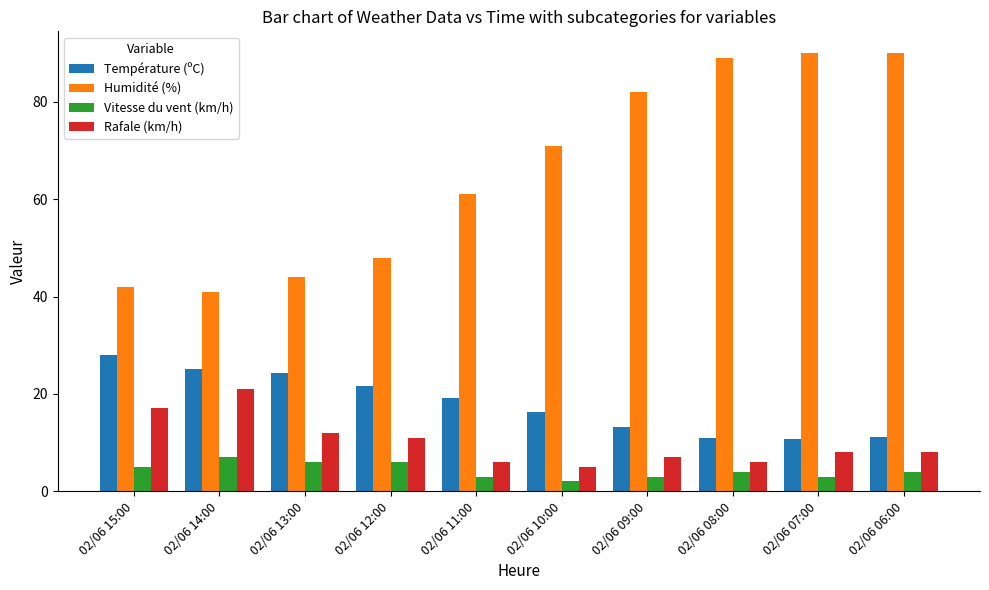

Where is Rafale (km/h) nearest to the value 13?

02/06 13:00